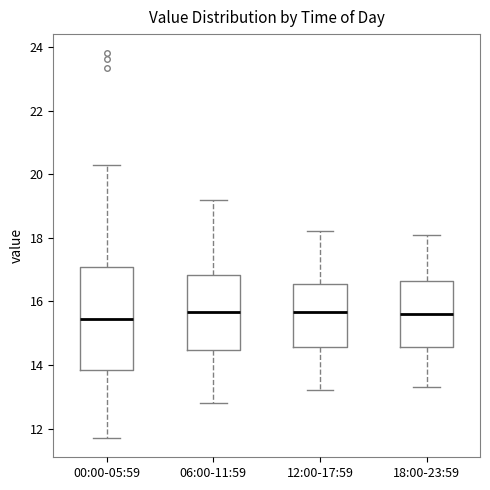

Reading left to right, read every box against the y-axis: the position of its median line, the range the box covers, and the ends of its whiskers. The values are not printed on the chart, so give them approximately, as read against the axis.

00:00-05:59: median 15.4, box 13.8 to 17.0, whiskers 11.8 to 20.4
06:00-11:59: median 15.6, box 14.4 to 16.8, whiskers 12.8 to 19.2
12:00-17:59: median 15.6, box 14.6 to 16.6, whiskers 13.2 to 18.2
18:00-23:59: median 15.6, box 14.6 to 16.6, whiskers 13.4 to 18.2